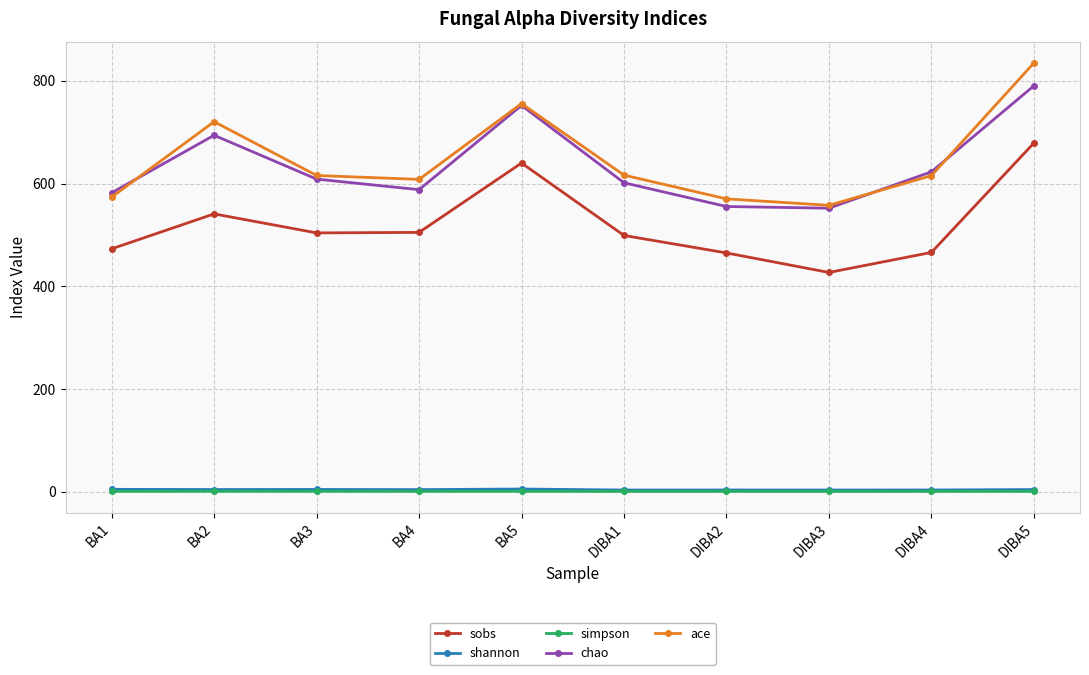

Where is the first local minimum for ace?

BA4